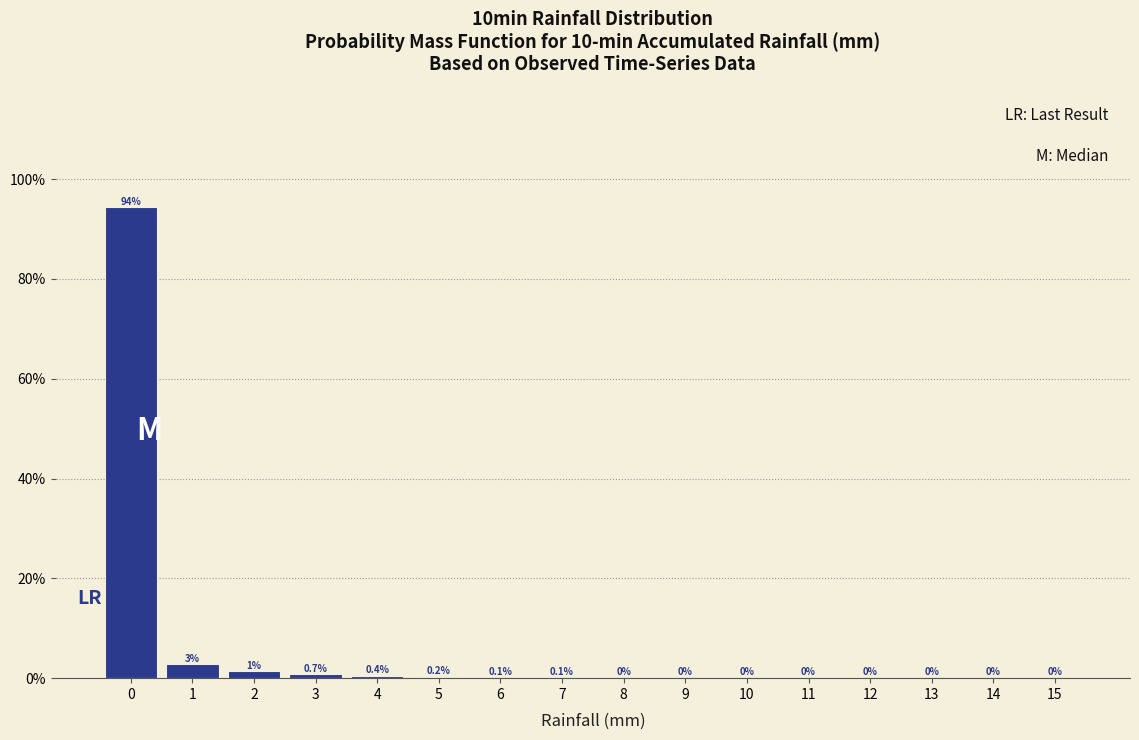

Which range on the x-axis has the tallest bar?

-0.5 to 0.5